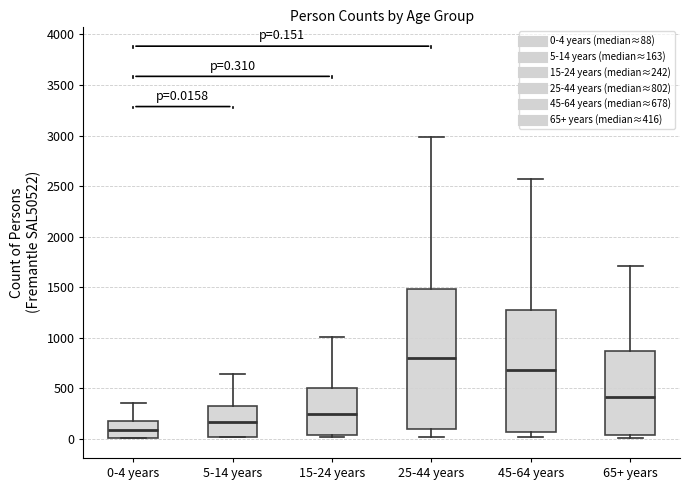

Comparing the boxes themselves (not the whiskers), which one is the tallest?

25-44 years